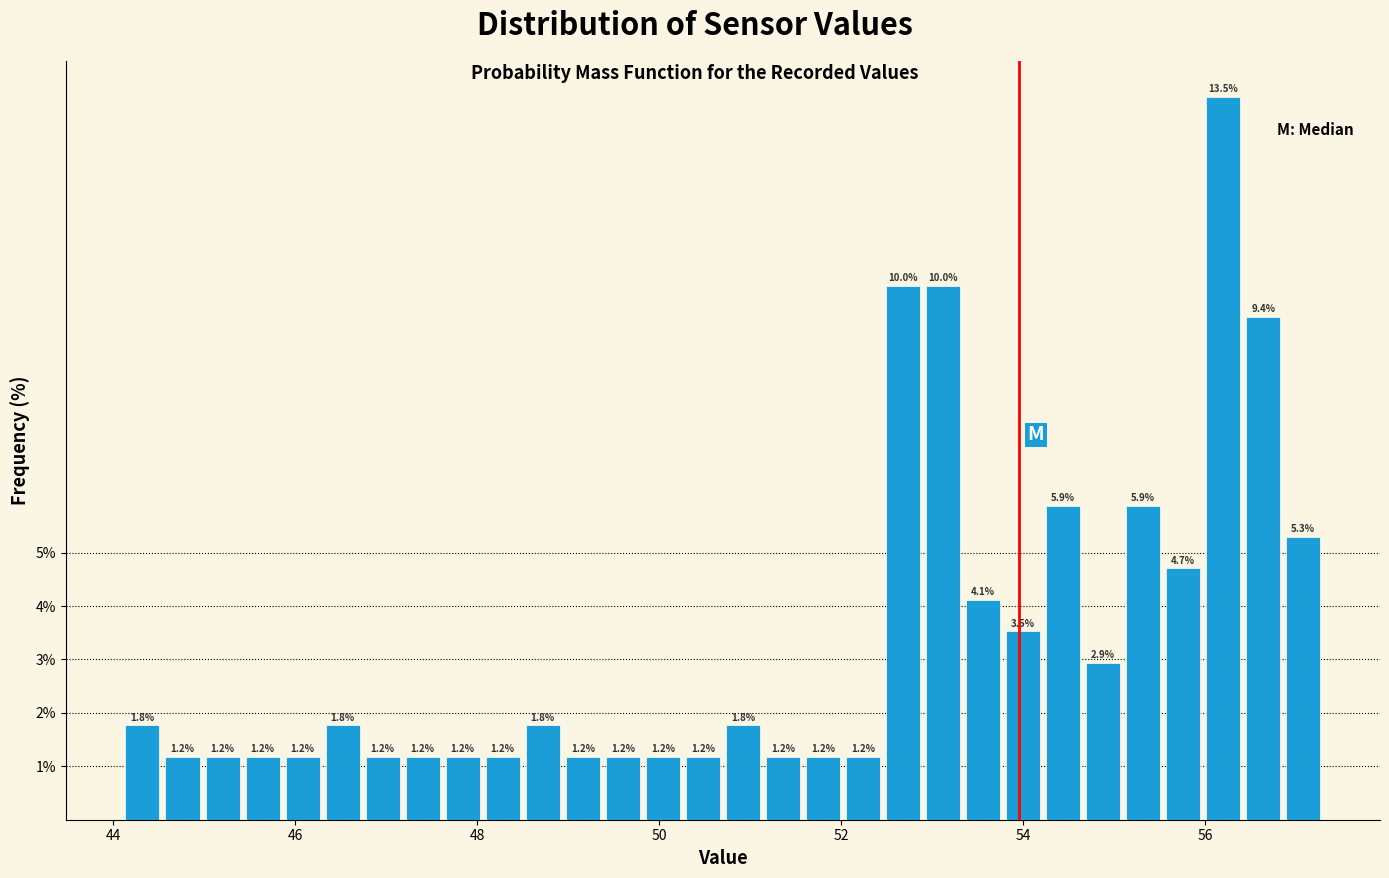

Read against the x-axis, roughly where is the centre of the tallest bar?

56.2